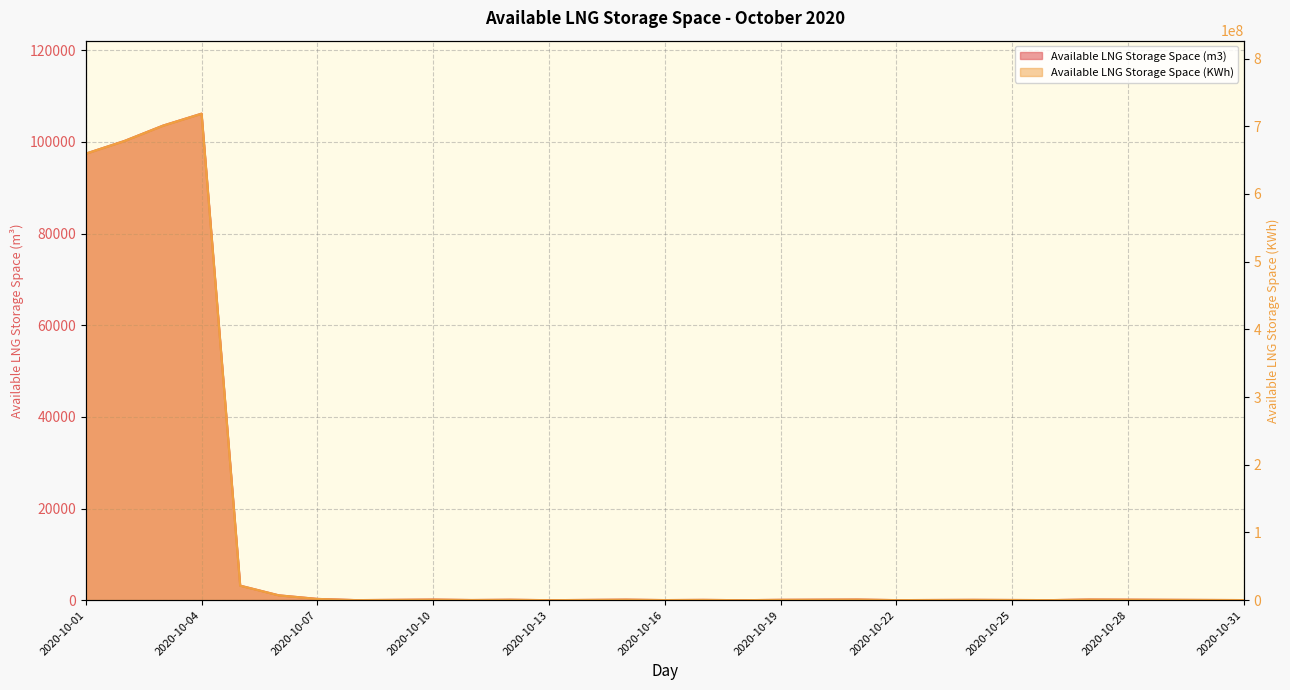

At how many categories does at least one series exceed 404229962?

4